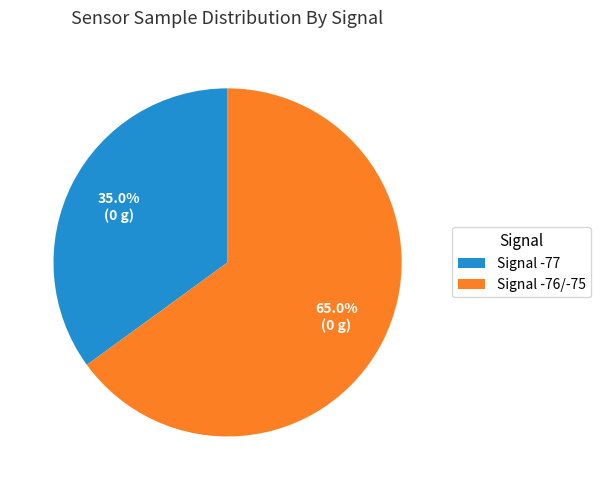

Rank the categories by value from highest to lowest.

Signal -76/-75, Signal -77